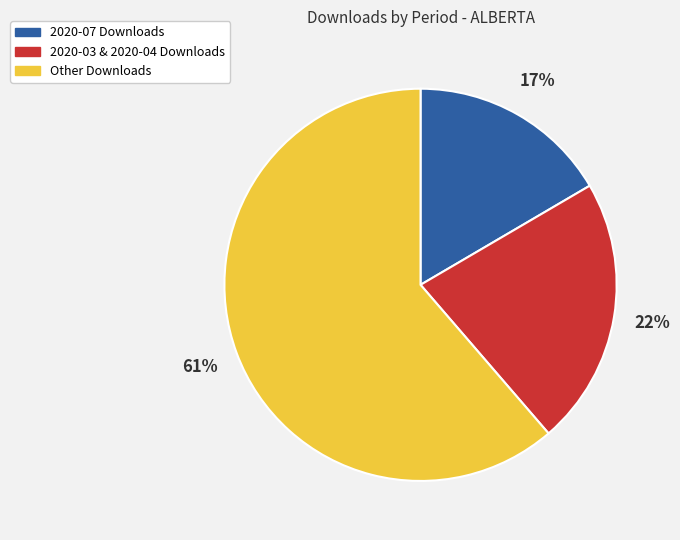

How many segments does this pie chart have?

3